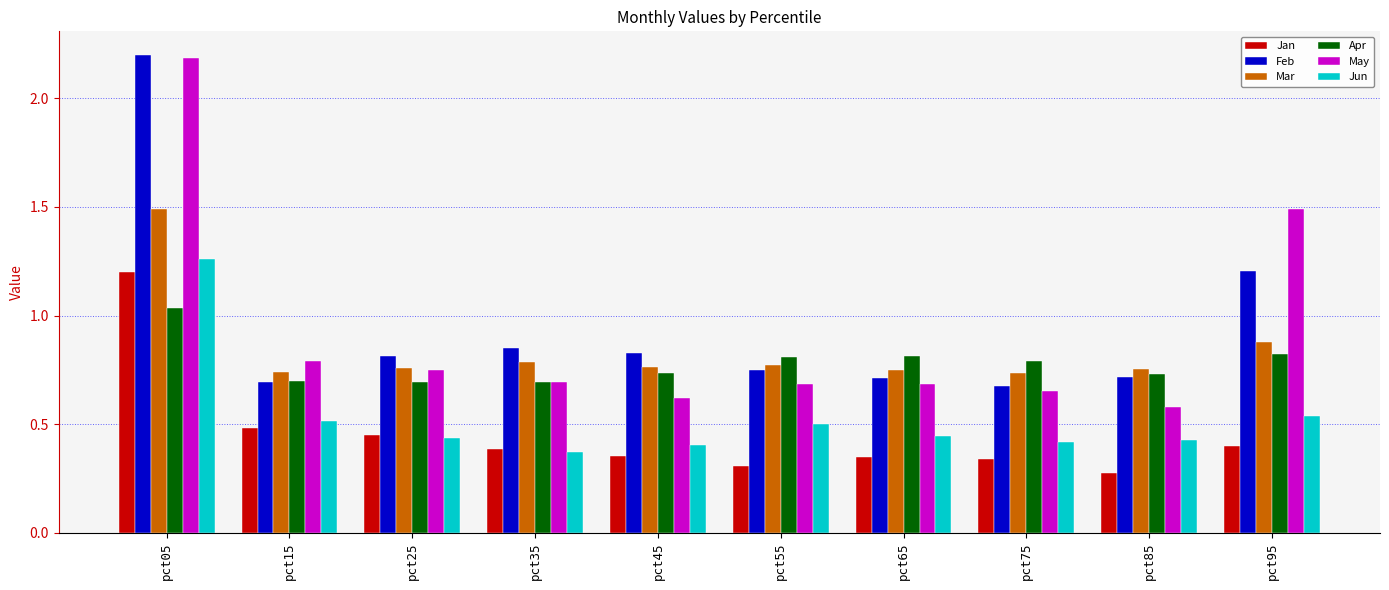

Are the bars horizontal?

No